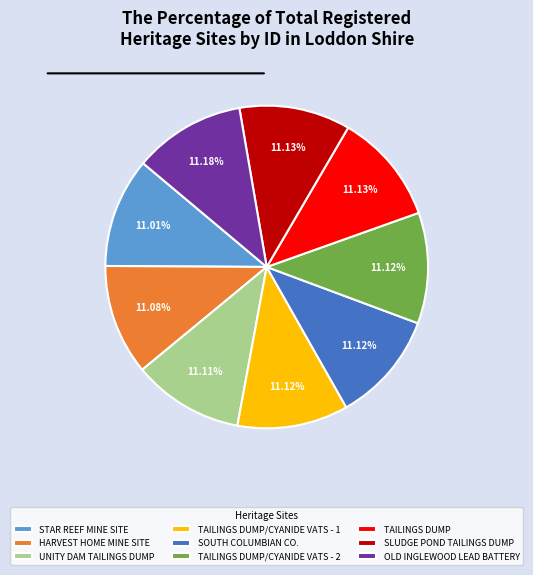

What percentage is the TAILINGS DUMP/CYANIDE VATS - 1 slice, to the nearest percent?

11%